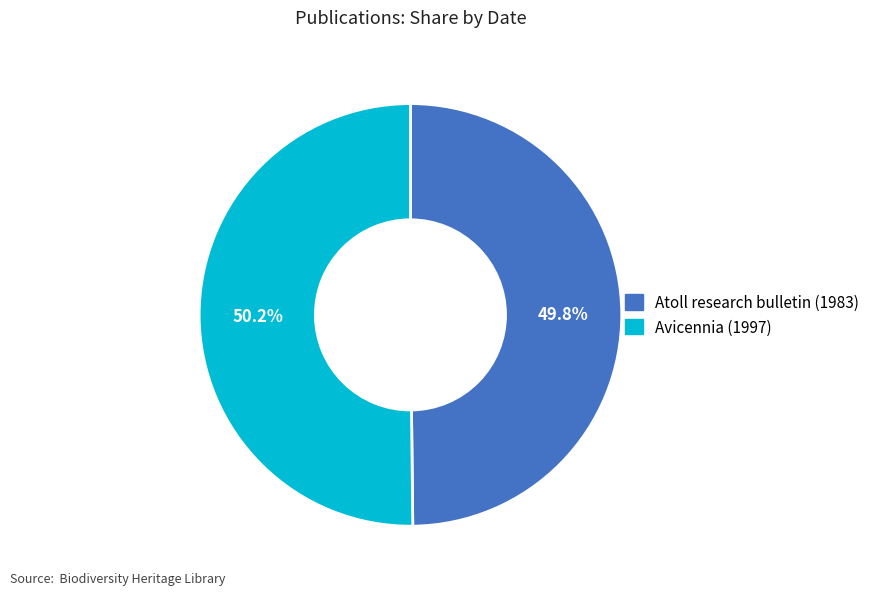

How many segments does this pie chart have?

2